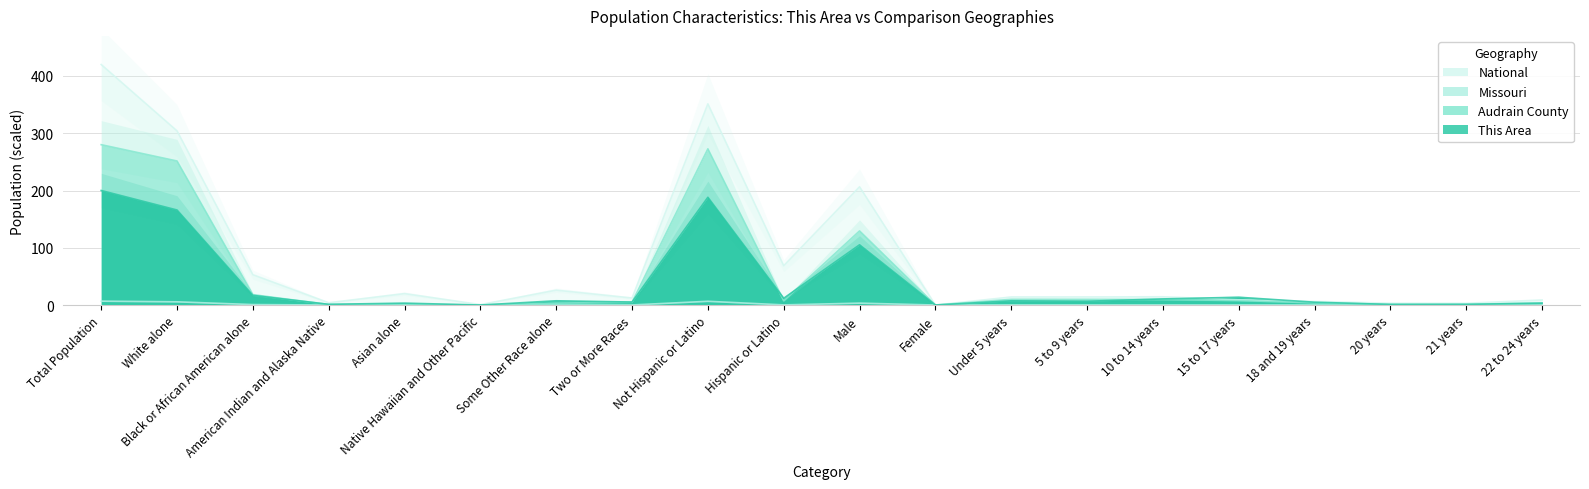

Reading left to right, transcribe all the data shown in this chart.

This Area: 200.0	165.9	16.9	1.2	3.3	0.0	7.4	5.2	188.2	11.8	105.2	0.0	7.3	6.6	10.7	13.6	5.0	1.0	1.2	3.2
Audrain County: 280.0	251.5	18.1	1.0	1.3	0.1	3.3	4.8	272.7	7.3	129.4	0.0	9.9	9.9	9.6	7.8	3.8	1.2	1.2	3.8
Missouri: 6.8	5.6	0.8	0.0	0.1	0.0	0.1	0.1	6.5	0.2	3.3	0.0	0.2	0.2	0.2	0.1	0.1	0.0	0.0	0.1
National: 420.0	304.1	53.0	4.0	20.0	0.7	26.0	12.3	351.3	68.7	206.5	0.0	14.0	14.1	14.4	9.1	6.3	3.1	3.0	8.8